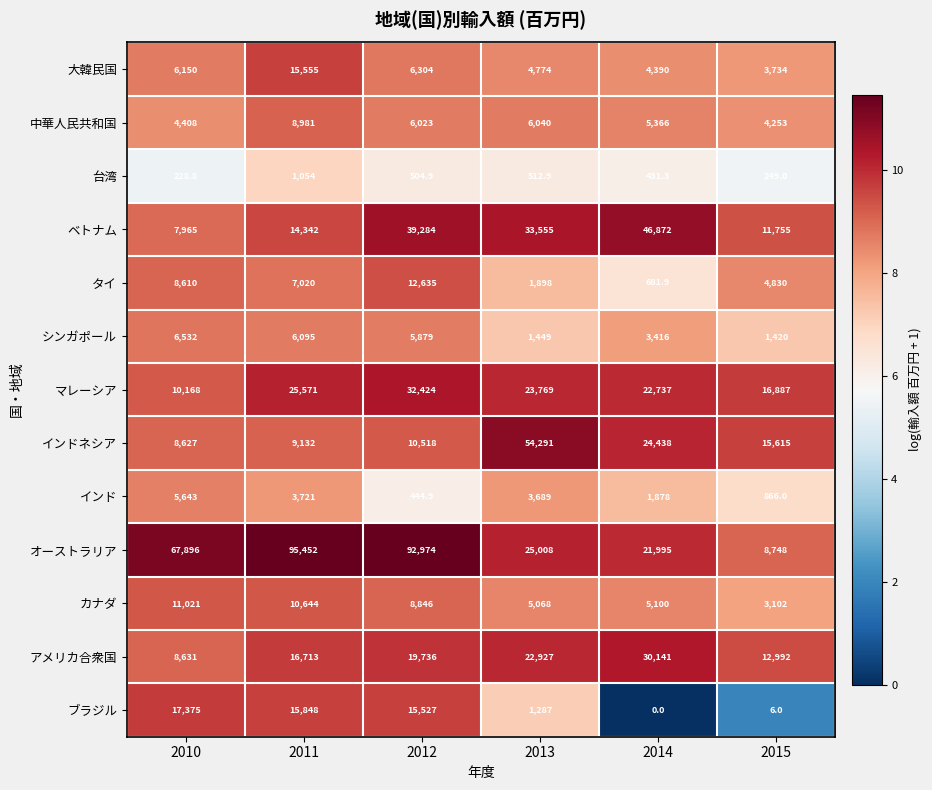

What is the sum of all 中華人民共和国 values?

35071.0